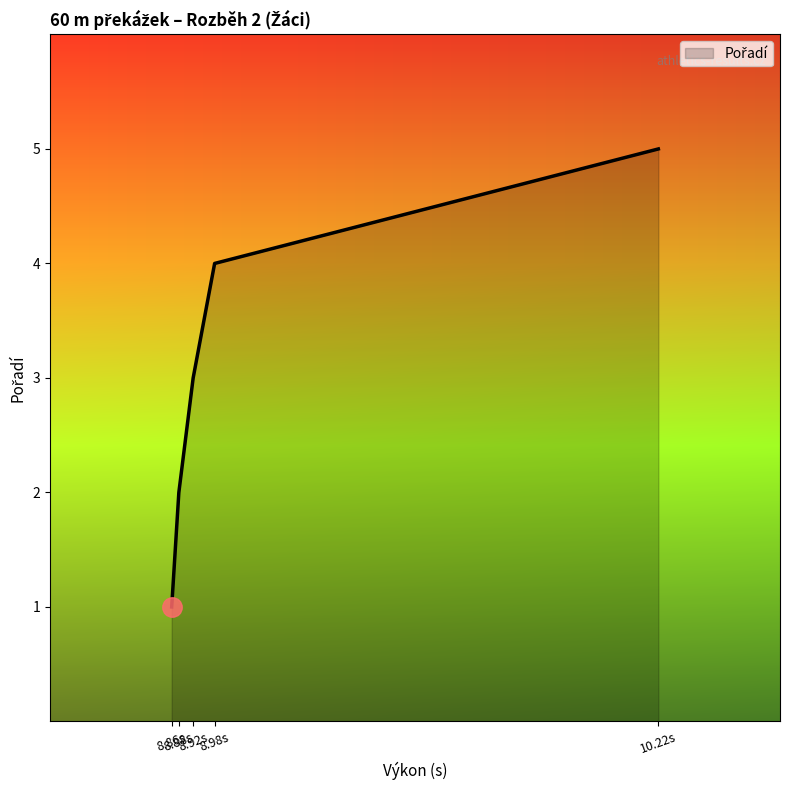

What is the average value?

3